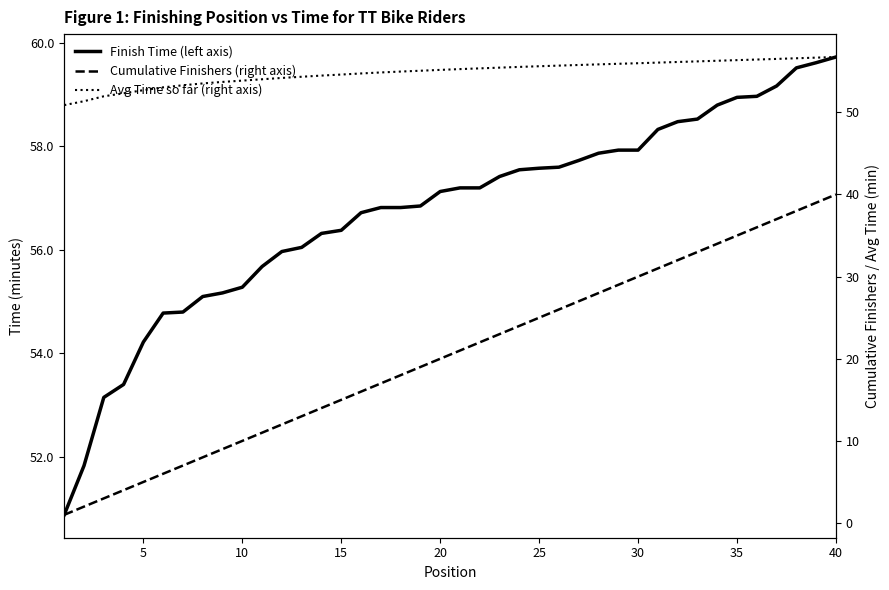

The Finish Time (left axis) series shows 24.0 at 26. True or false?

False